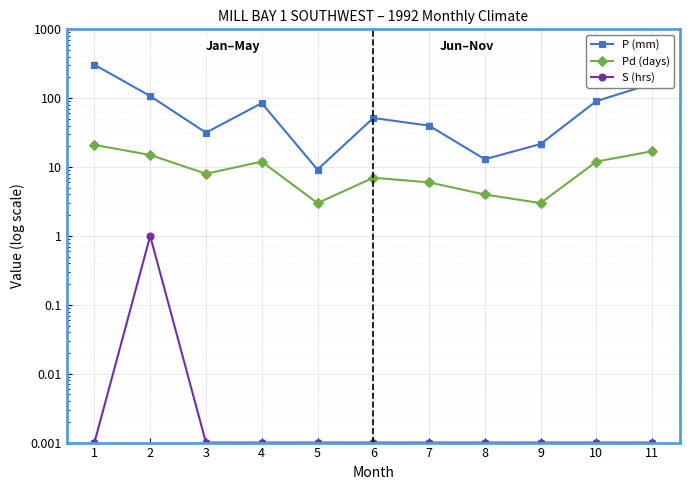

Reading right to left, what are all the values shown in this chart?

P (mm): 162.0	90.8	21.6	13.0	40.0	51.6	9.2	84.8	31.6	107.4	306.6
Pd (days): 17.0	12.0	3.0	4.0	6.0	7.0	3.0	12.0	8.0	15.0	21.0
S (hrs): 0.0	0.0	0.0	0.0	0.0	0.0	0.0	0.0	0.0	1.0	0.0